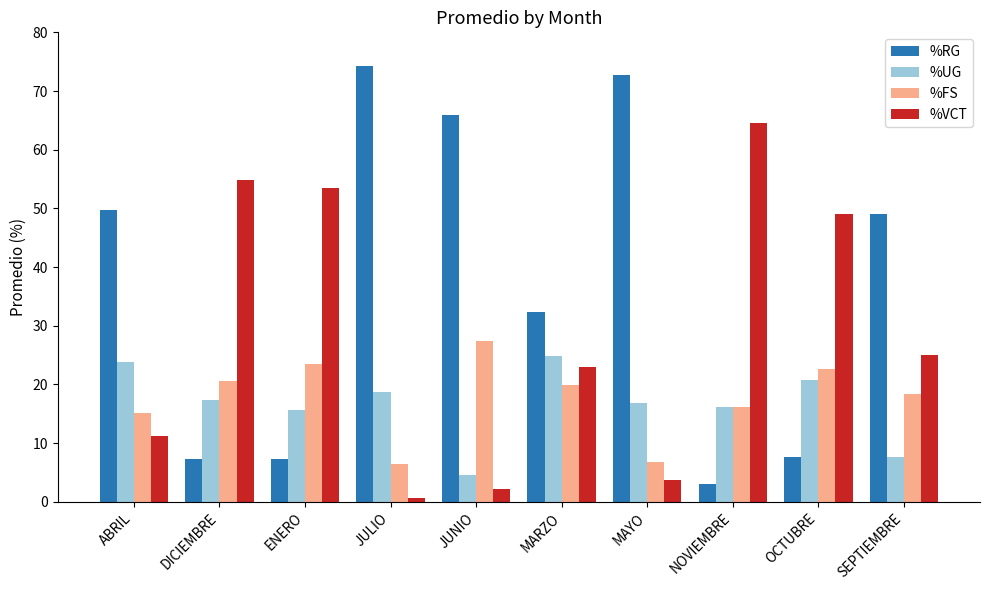

What is the difference between the %VCT values at OCTUBRE and SEPTIEMBRE?

24.0